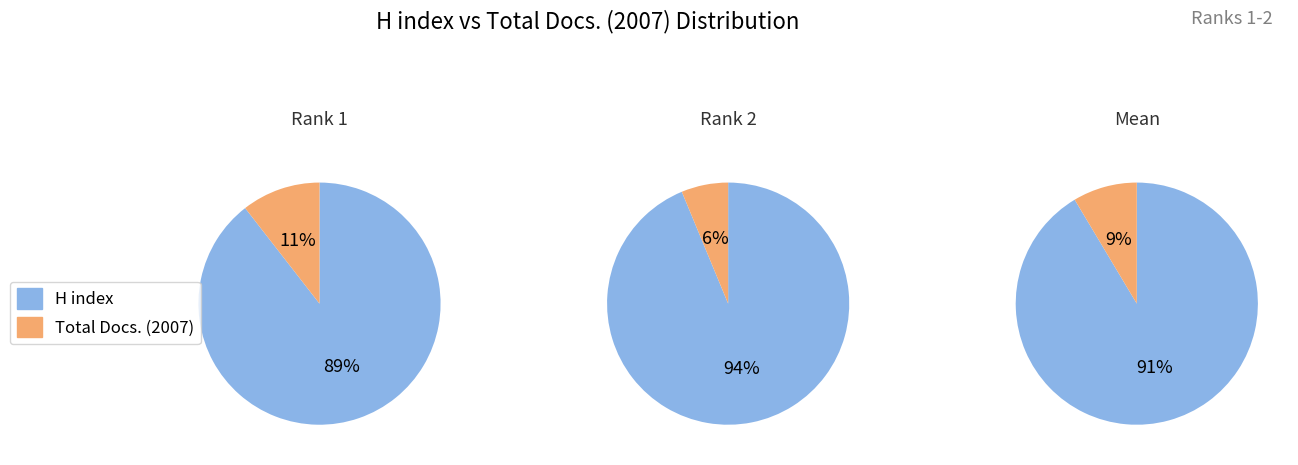

How many slices are in this pie chart?

2